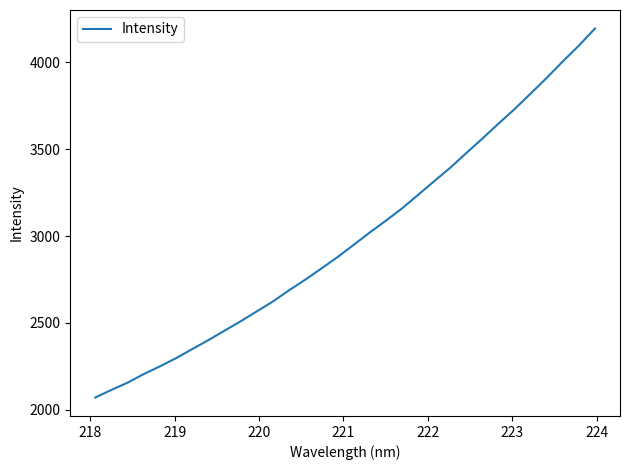

What is the difference between the maximum and minimum values?

2126.5